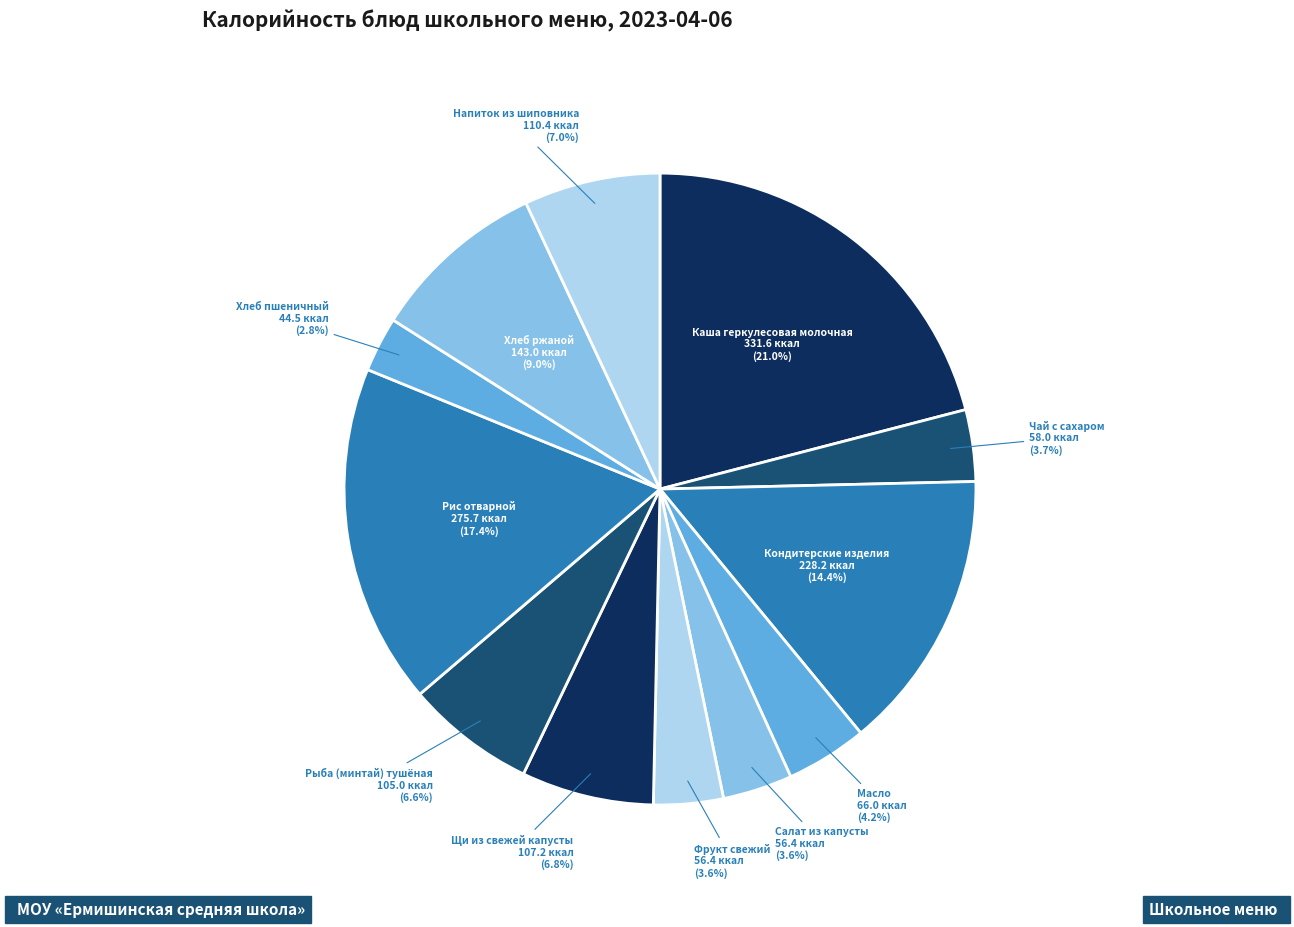

To the nearest percent, what is the average slice percentage?

8%